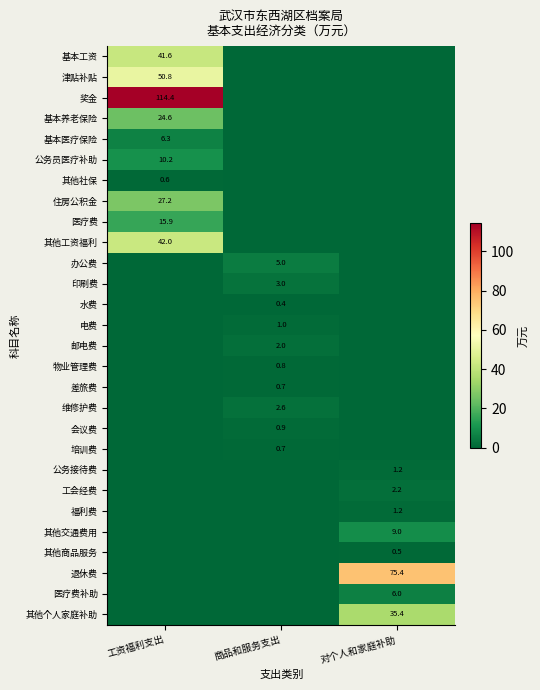

Is the value of 维修护费 at 商品和服务支出 greater than the value of 其他社保 at 工资福利支出?

Yes